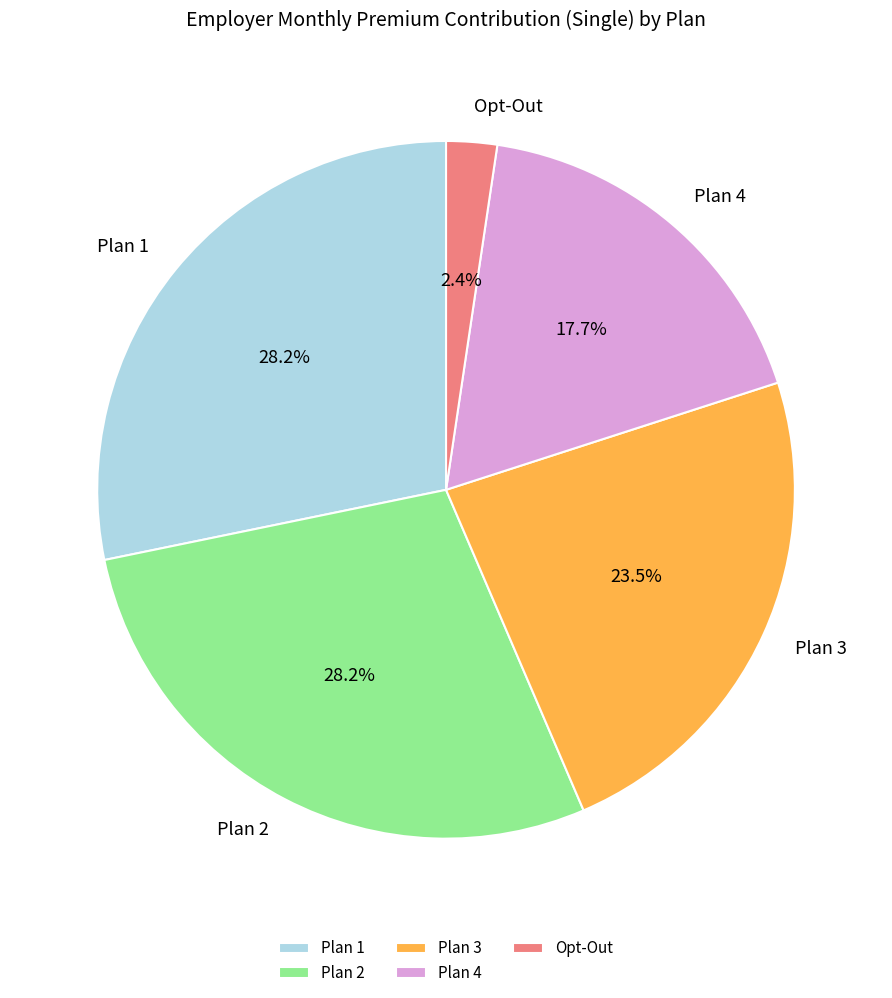

The Opt-Out slice represents 2% of the pie. True or false?

True